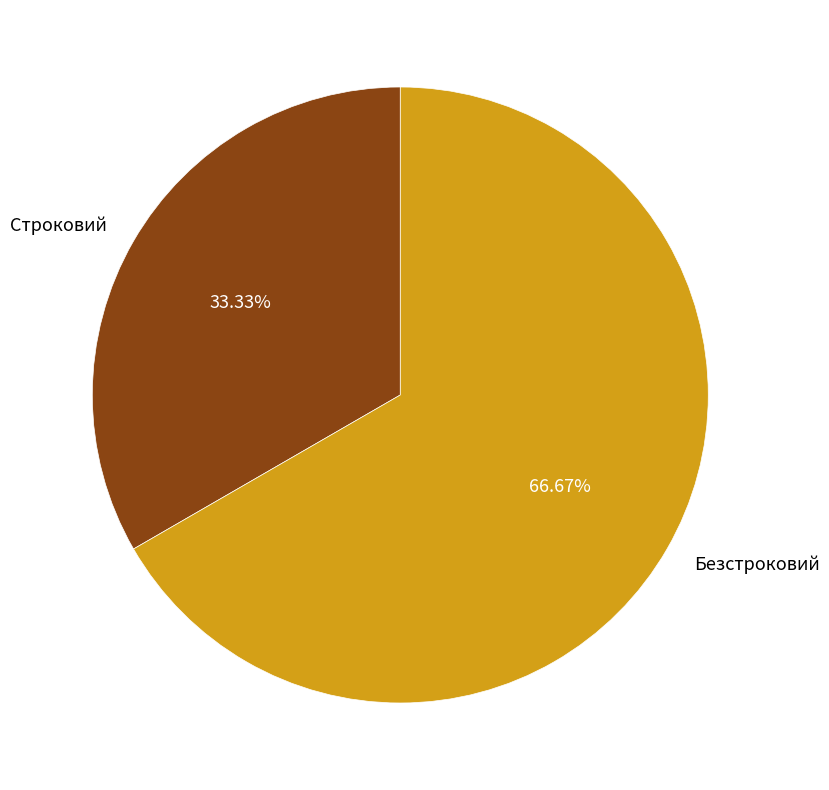

The Безстроковий slice represents 67% of the pie. True or false?

True